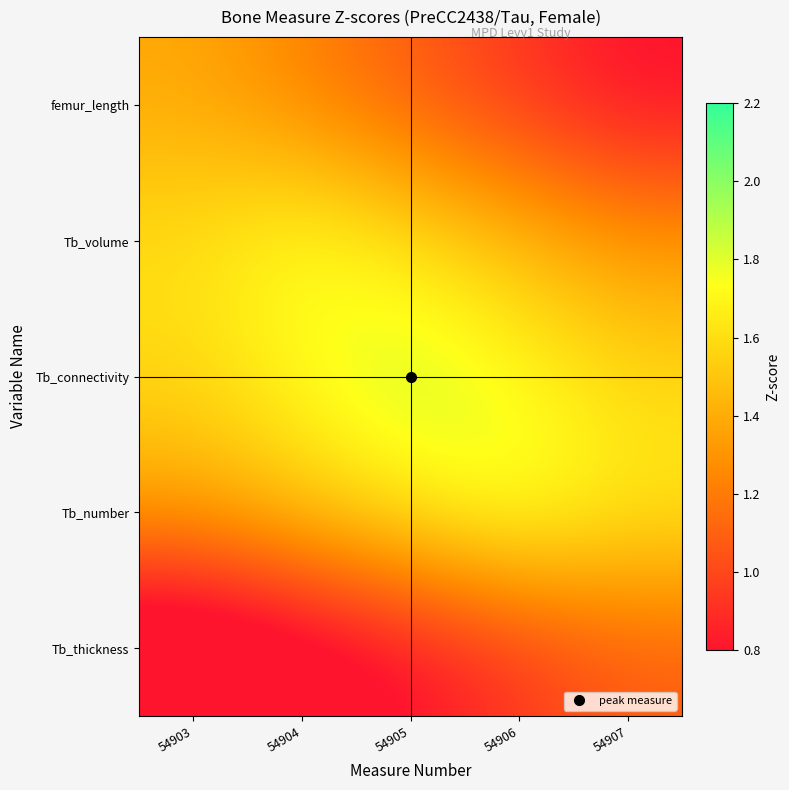

Which series has the largest total across all categories?

Tb_connectivity